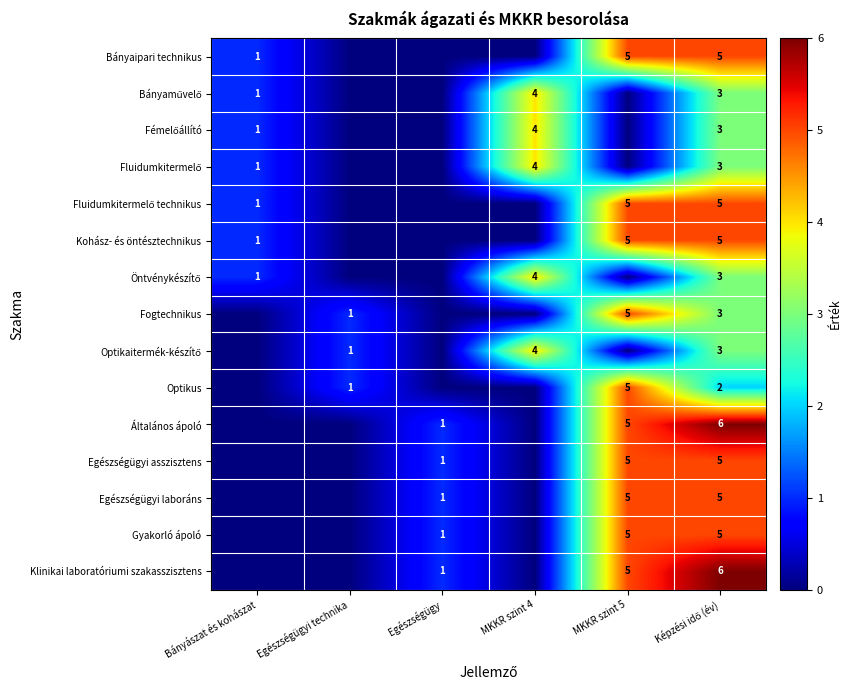

The Kohász- és öntésztechnikus series shows -2 at Egészségügyi technika. True or false?

False